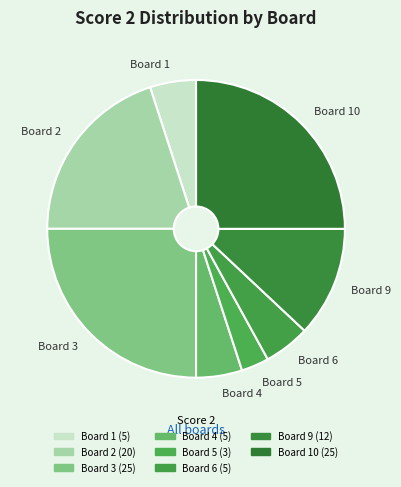

Which has a higher value, Board 2 or Board 1?

Board 2